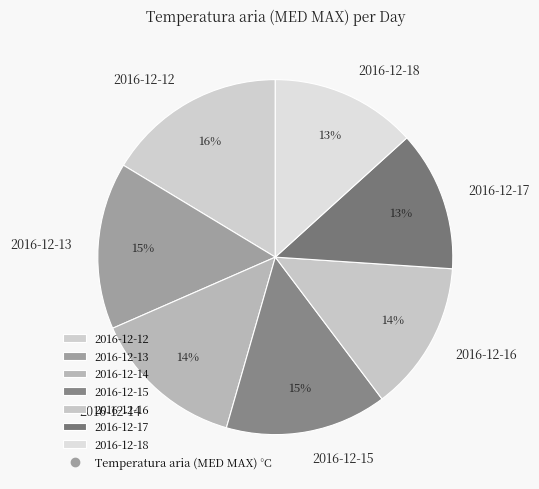

How many segments does this pie chart have?

7